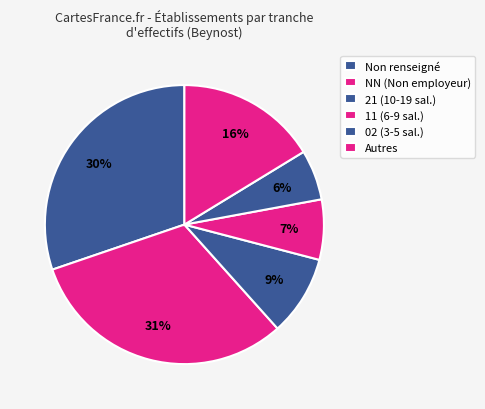

How many slices are in this pie chart?

6